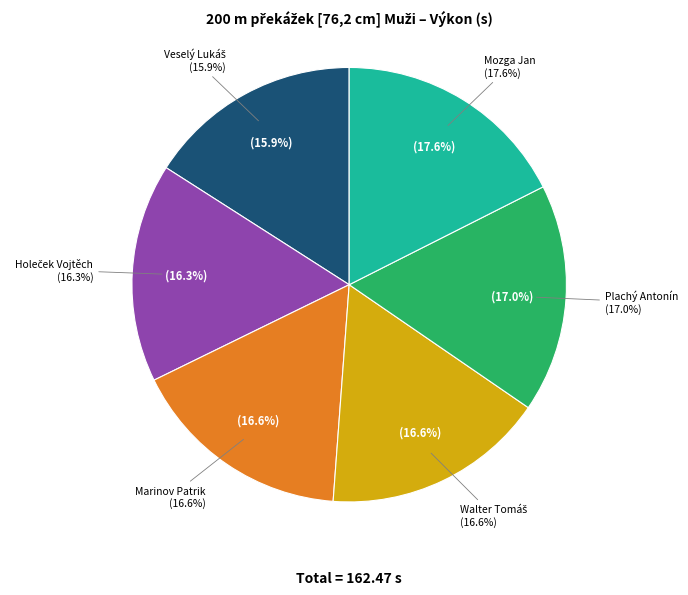

To the nearest percent, what percentage of the pie is Plachý Antonín?

17%